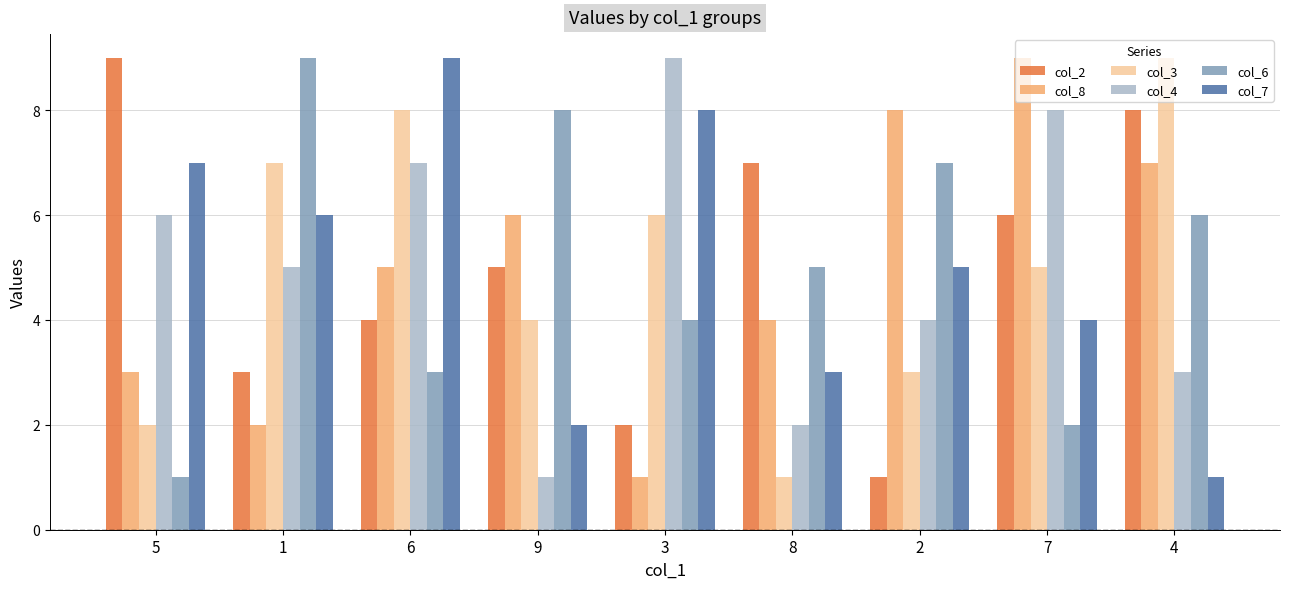

What is the sum of the col_3 values at 4 and 5?

11